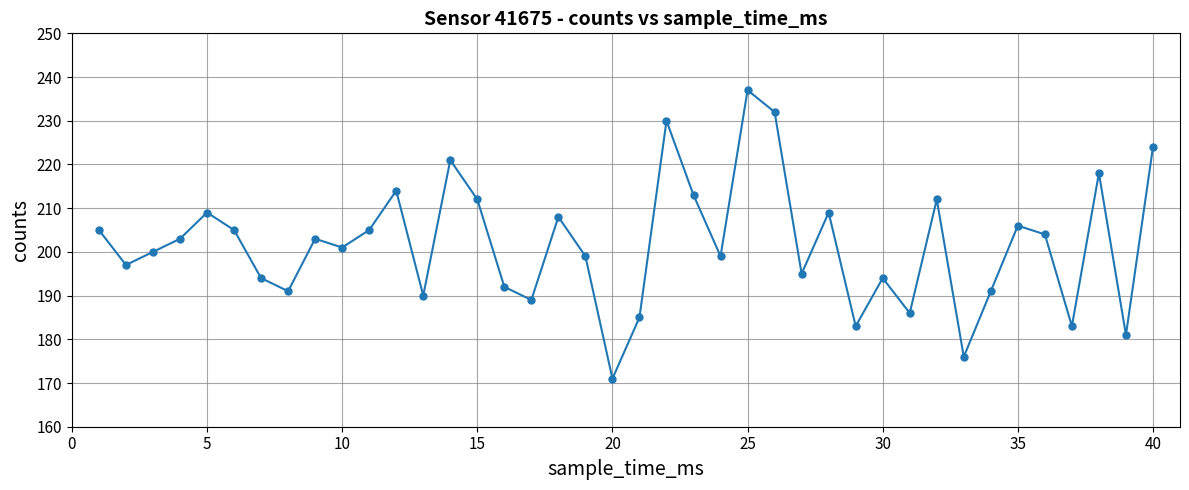

What is the difference between the maximum and minimum values?

66